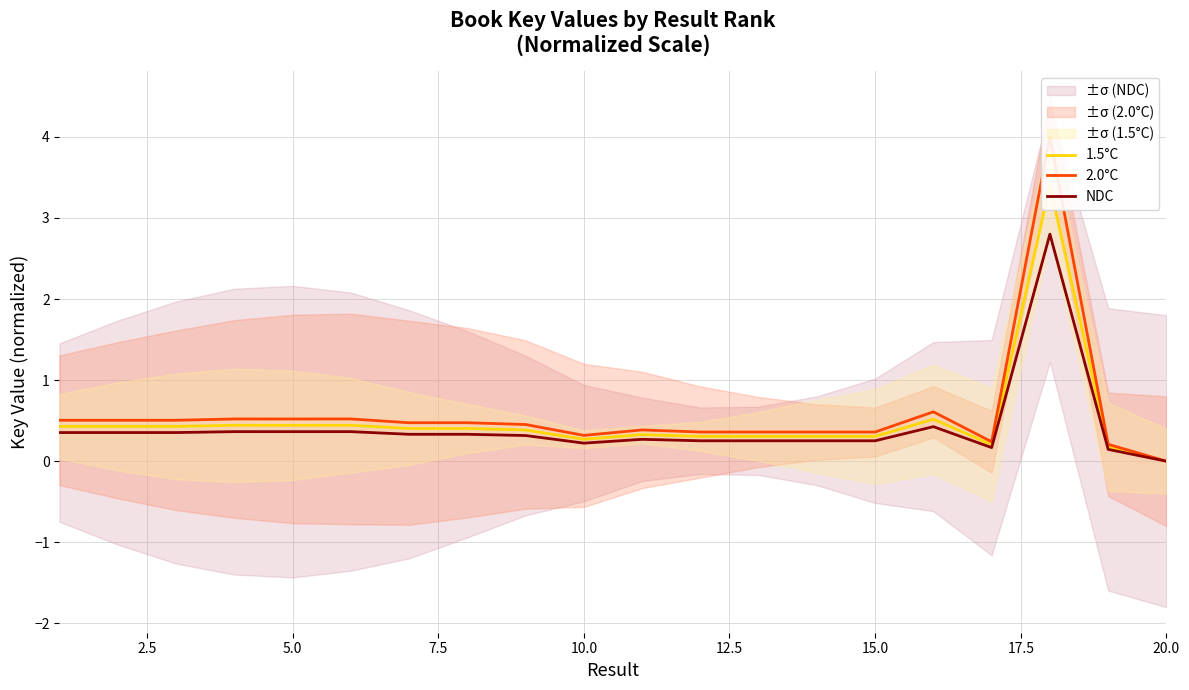

What is the highest value of the NDC series?

2.8